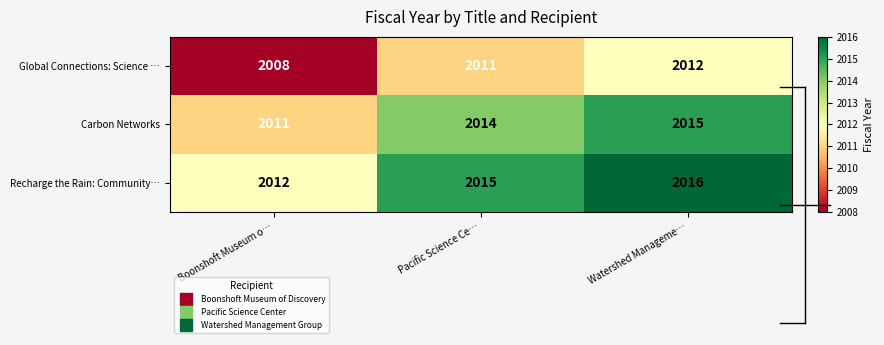

At which label is Recharge the Rain: Community… closest to 2014?

Pacific Science Ce…